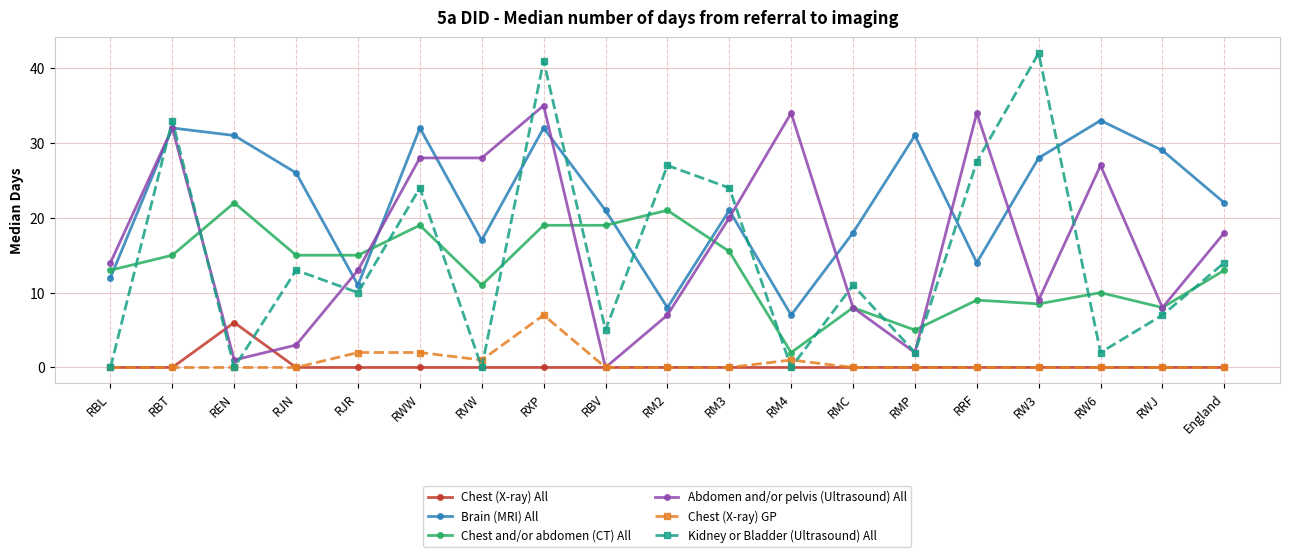

What is the maximum value shown in the chart?

42.0